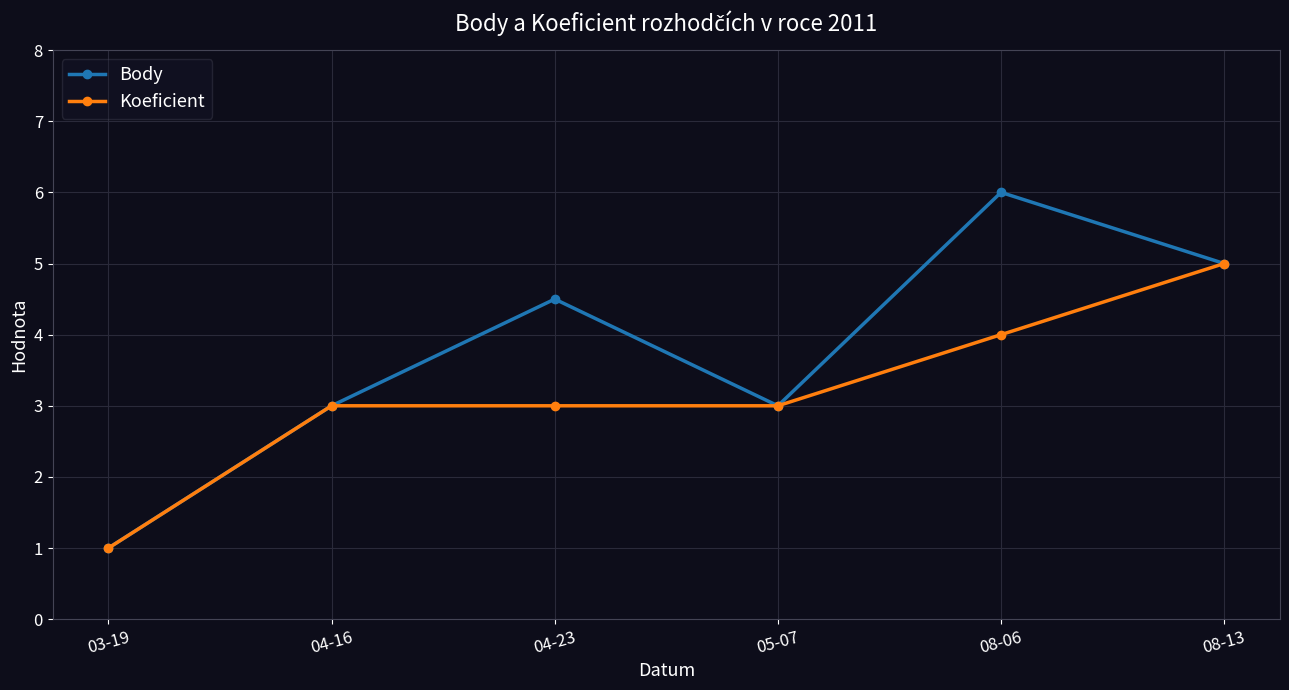

True or false: Koeficient has more than 2 points higher than both neighbors.

False